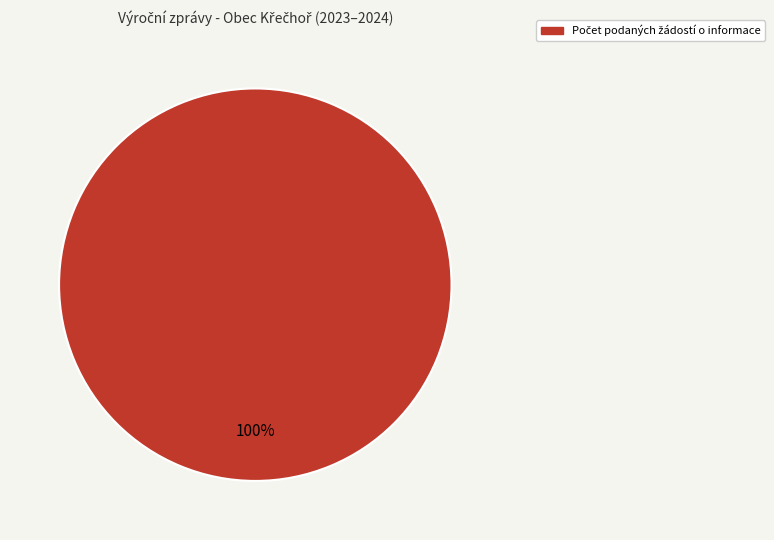

Is there any slice that represents more than half of the pie?

Yes